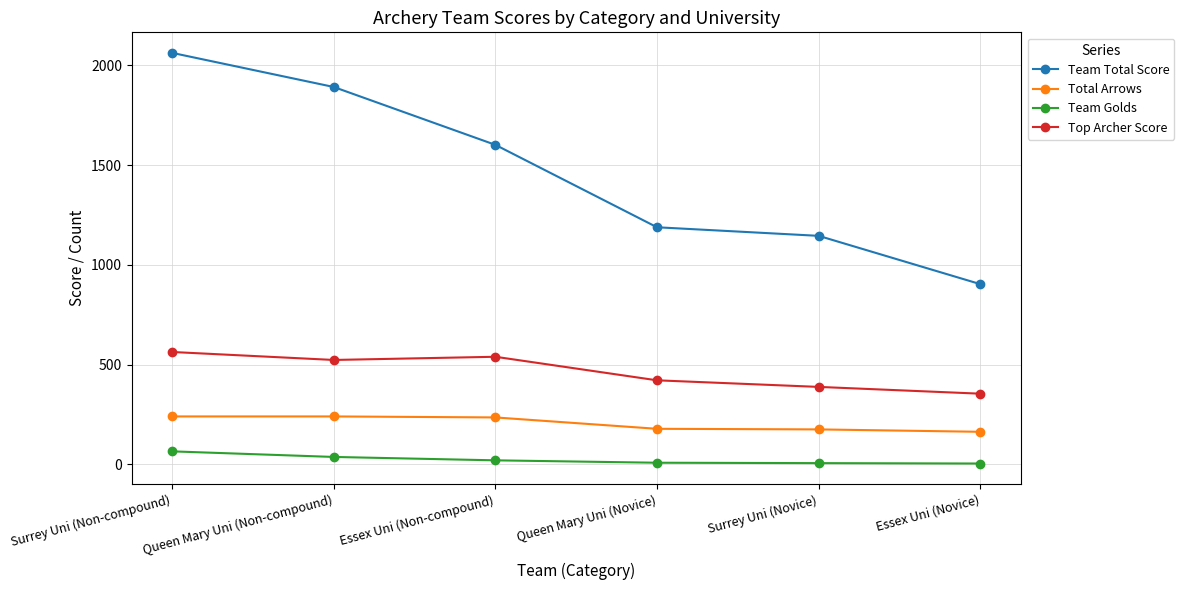

What is the spread (max minus min) of values at Surrey Uni (Non-compound)?

1997